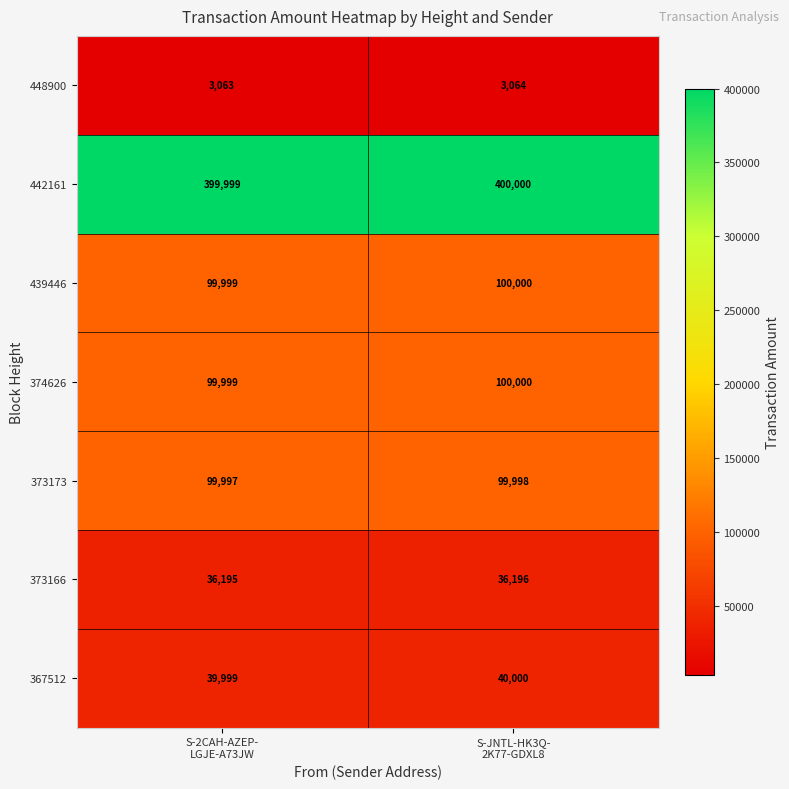

What is the sum of all 367512 values?

79999